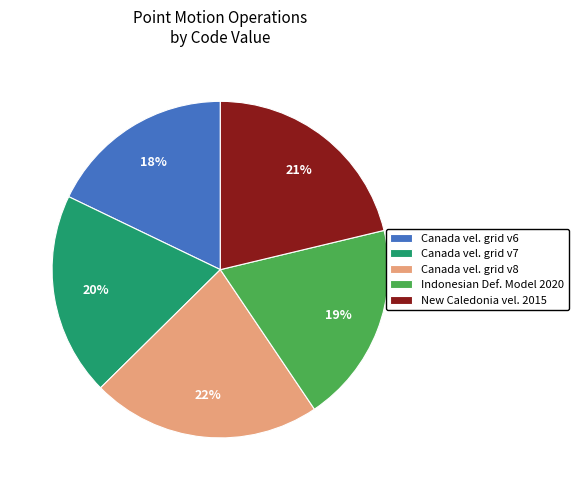

To the nearest percent, what portion does New Caledonia vel. 2015 represent?

21%